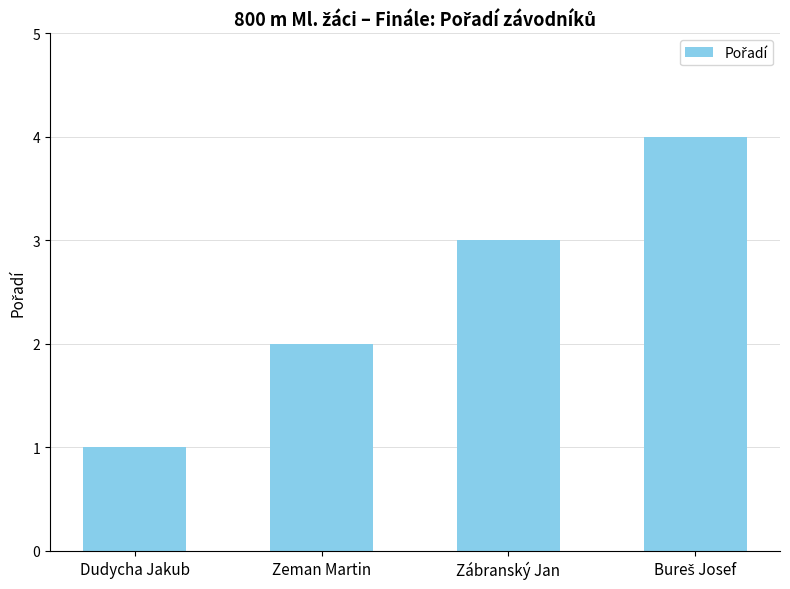

What is the smallest value displayed?

1